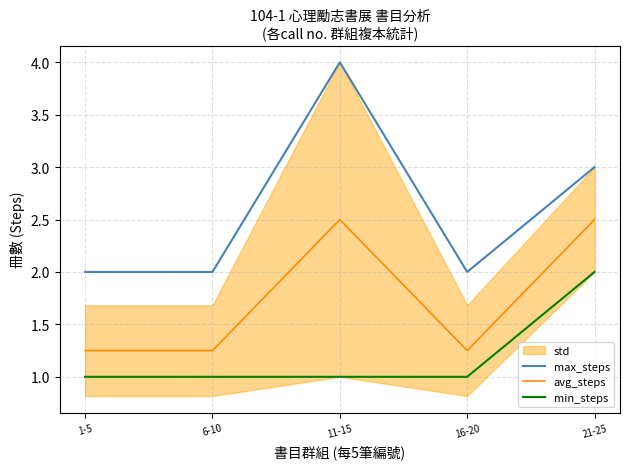

The max_steps series shows 4.7 at 21-25. True or false?

False